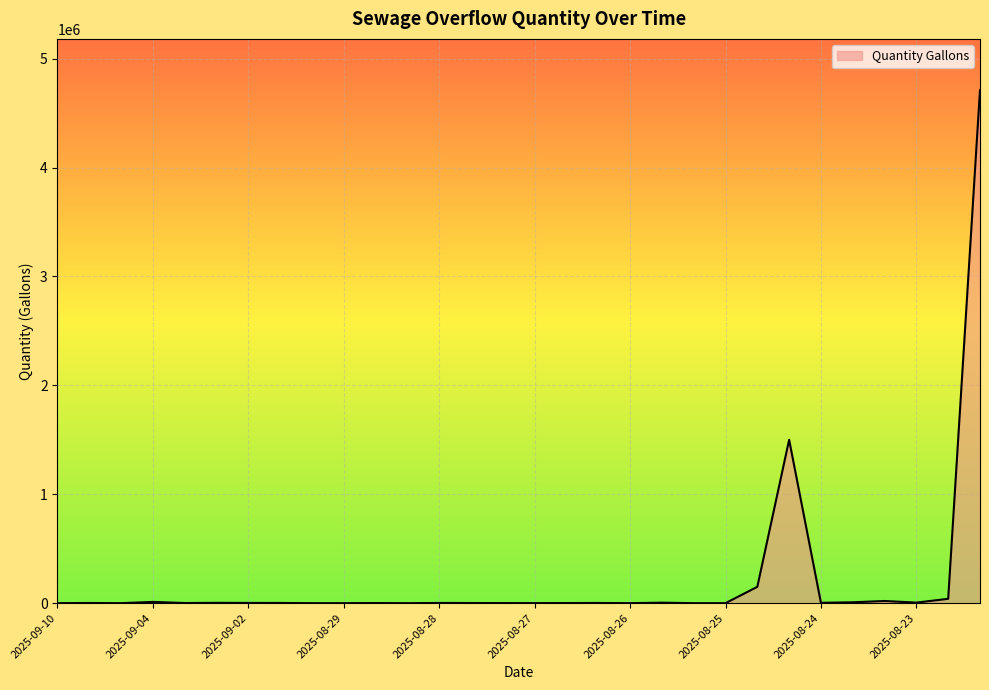

What is the maximum value shown in the chart?

4710000